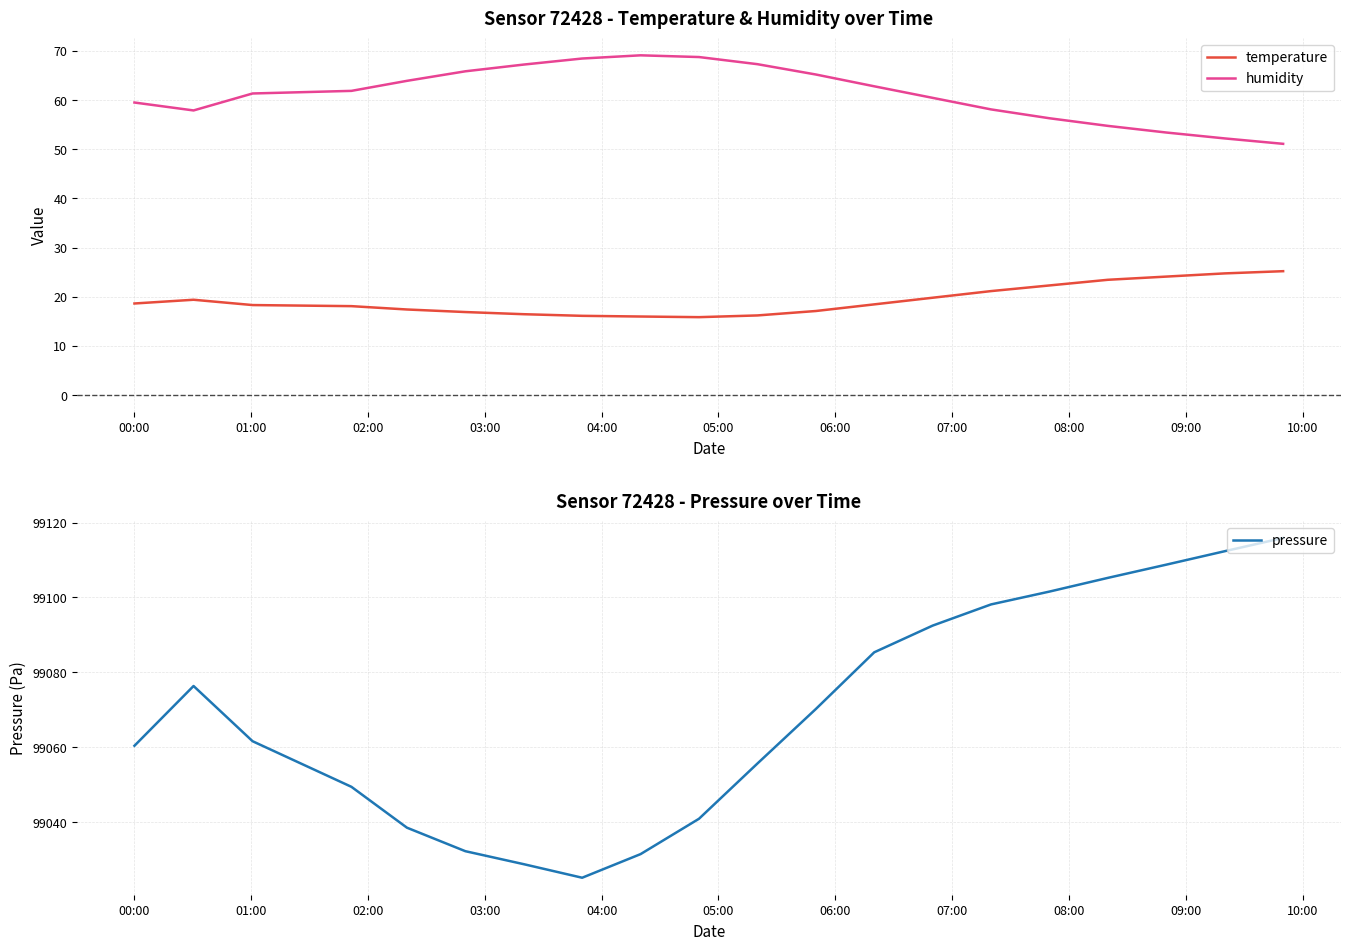

What is the maximum value for pressure?

99115.9